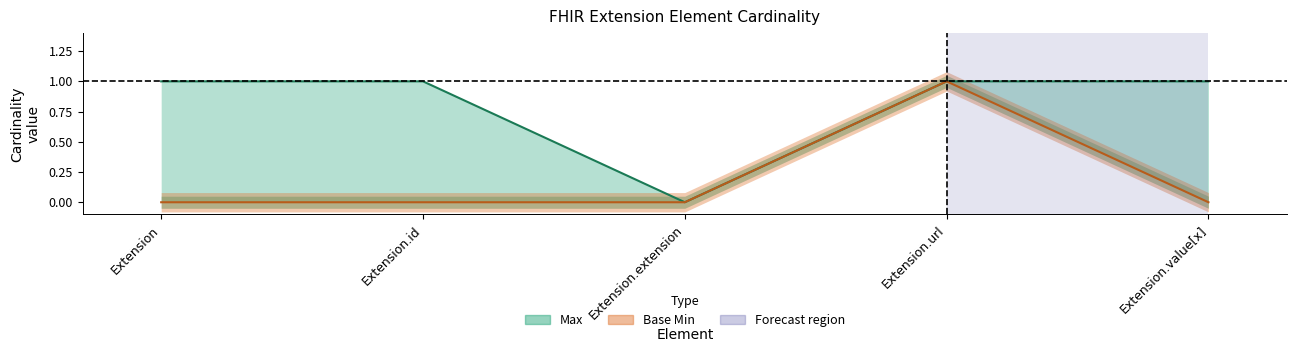

Is it true that Base Min equals 0 at Extension.value[x]?

True